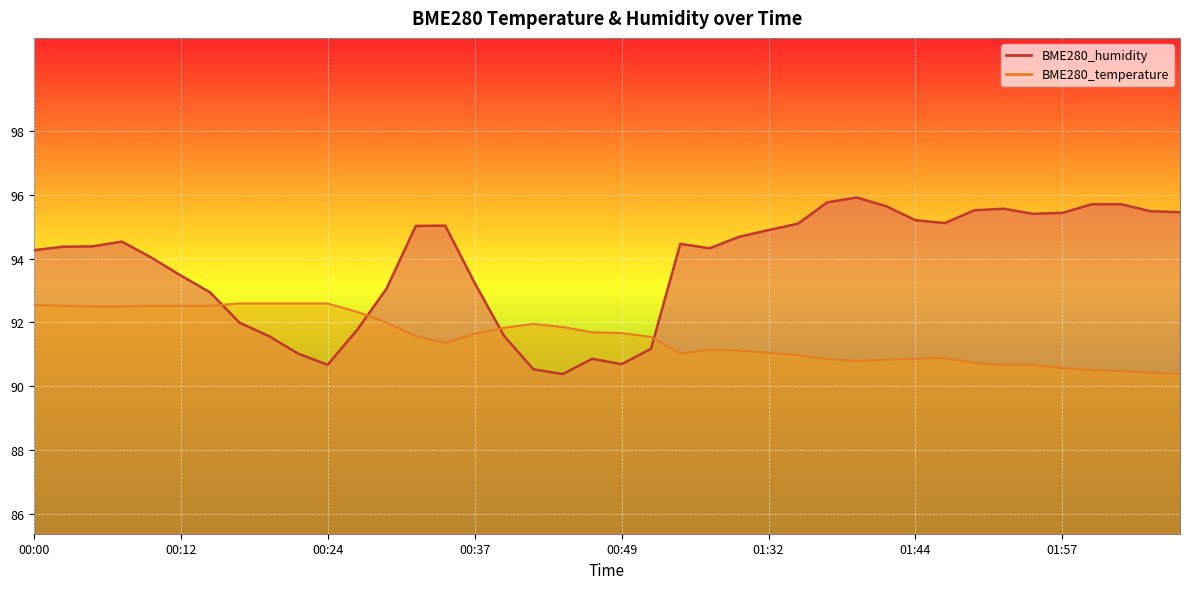

The value of BME280_temperature at 00:05 is 92.5. True or false?

True